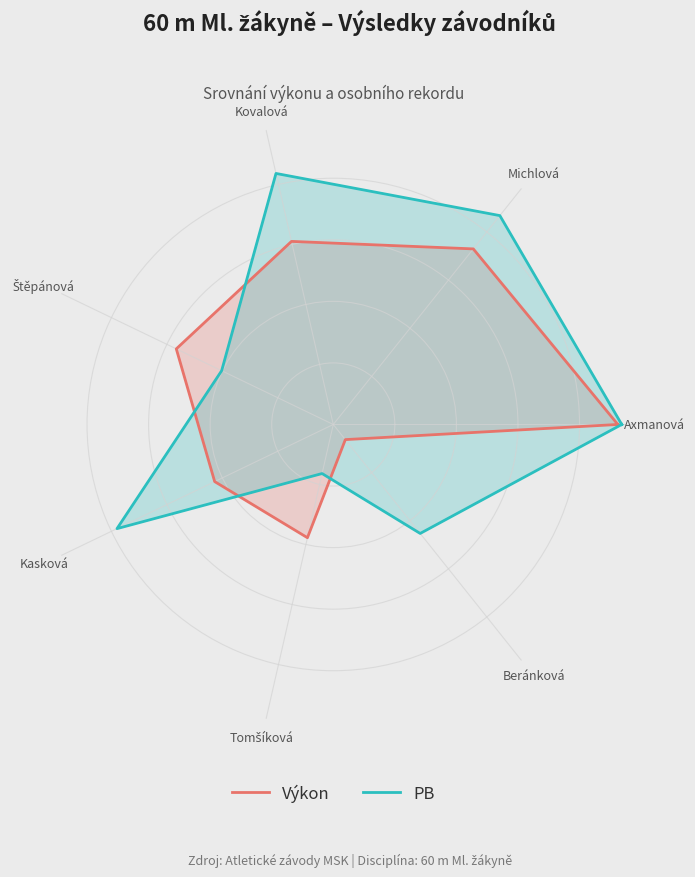

What is the maximum value shown in the chart?

0.9